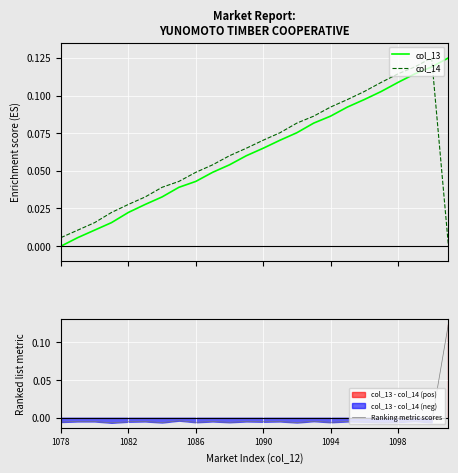

What is the difference between the second highest and second lowest values in the col_13 series?

0.1